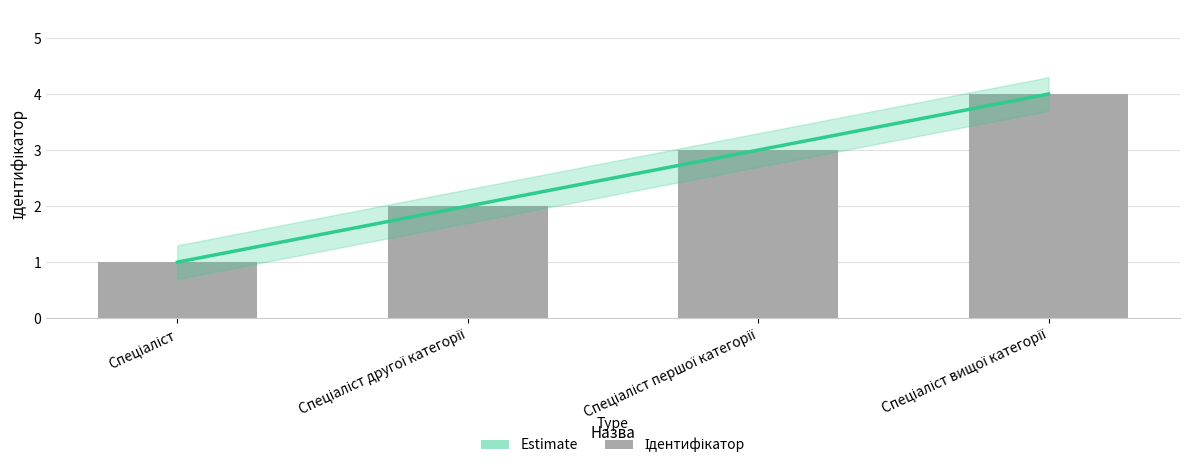

At which category does the chart reach its peak across all series?

Спеціаліст вищої категорії